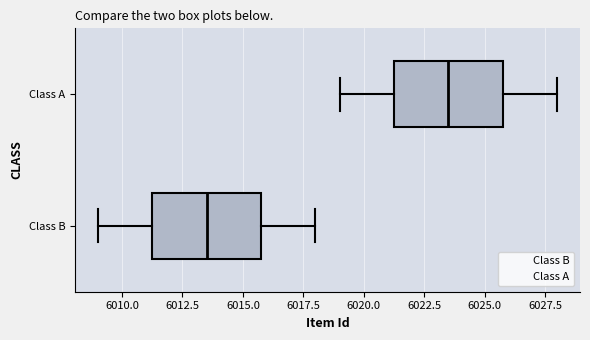

Reading bottom to top, transcribe this box plot: for each box, give where its median line is, the range the box spans, and where its two whiskers end, as read against the x-axis. The values are not printed on the chart, so give them approximately, as read against the axis.

Class B: median 6013.5, box 6011.5 to 6016.0, whiskers 6009.0 to 6018.0
Class A: median 6023.5, box 6021.5 to 6026.0, whiskers 6019.0 to 6028.0